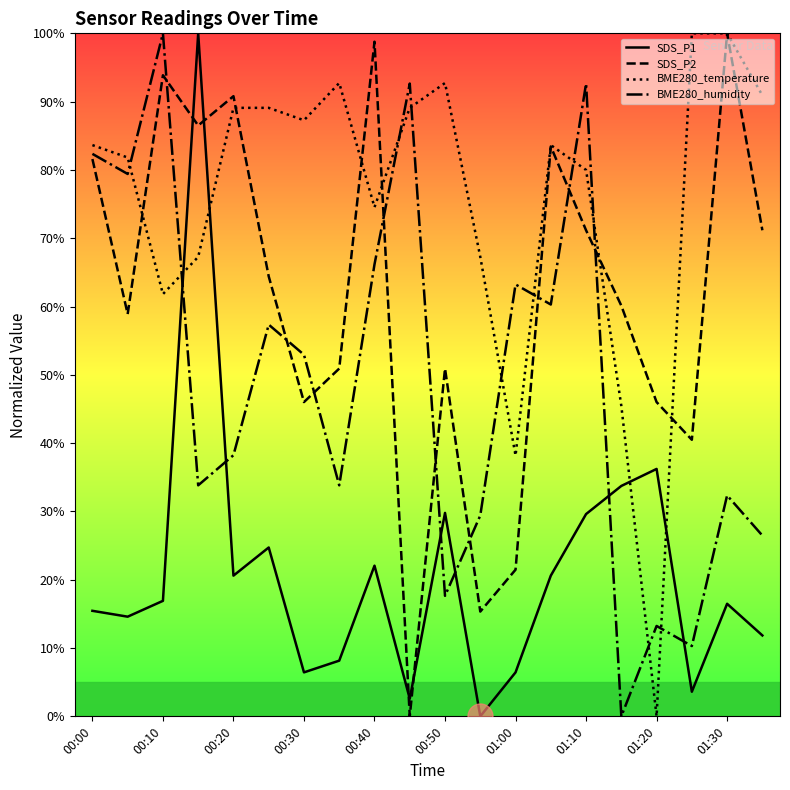

What is the difference between the maximum and minimum values in the SDS_P2 series?

100.0